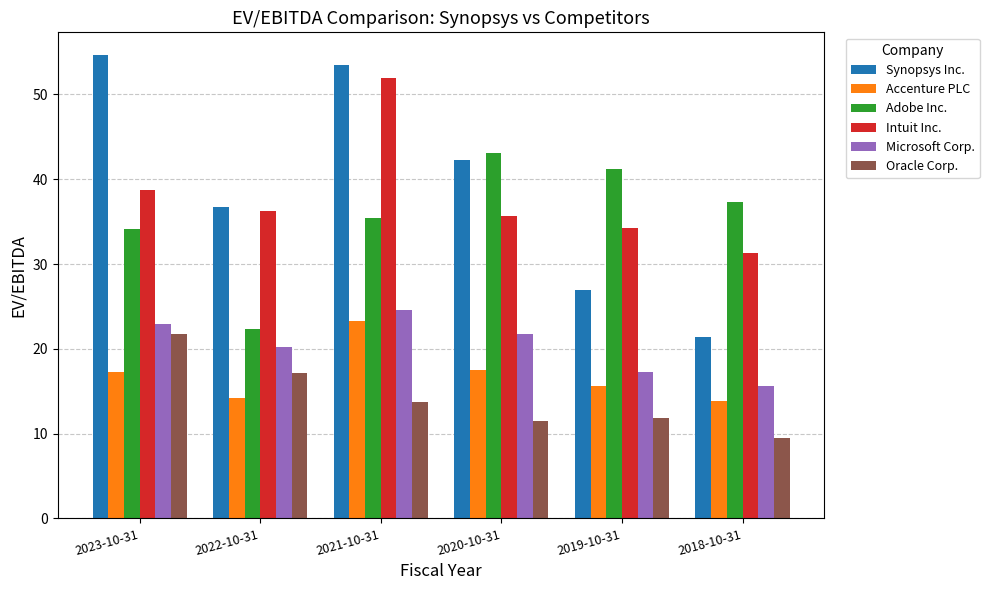

How many data points in Intuit Inc. are less than 36?

3